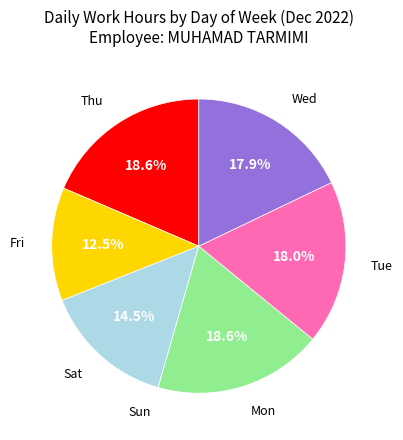

Does Sat account for over 50% of the chart?

No